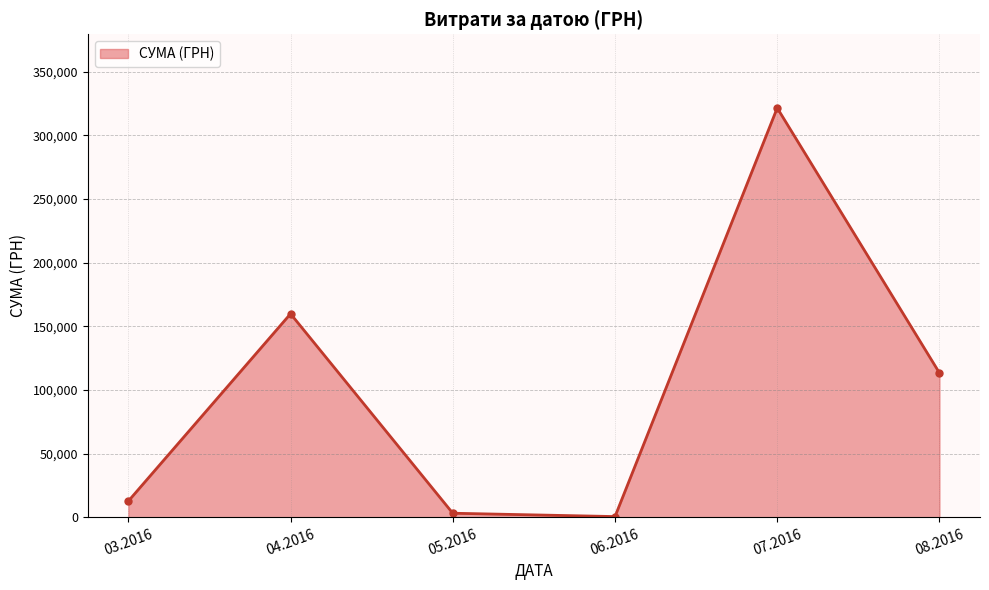

Is it true that the value at 07.2016 is 321439.9?

True